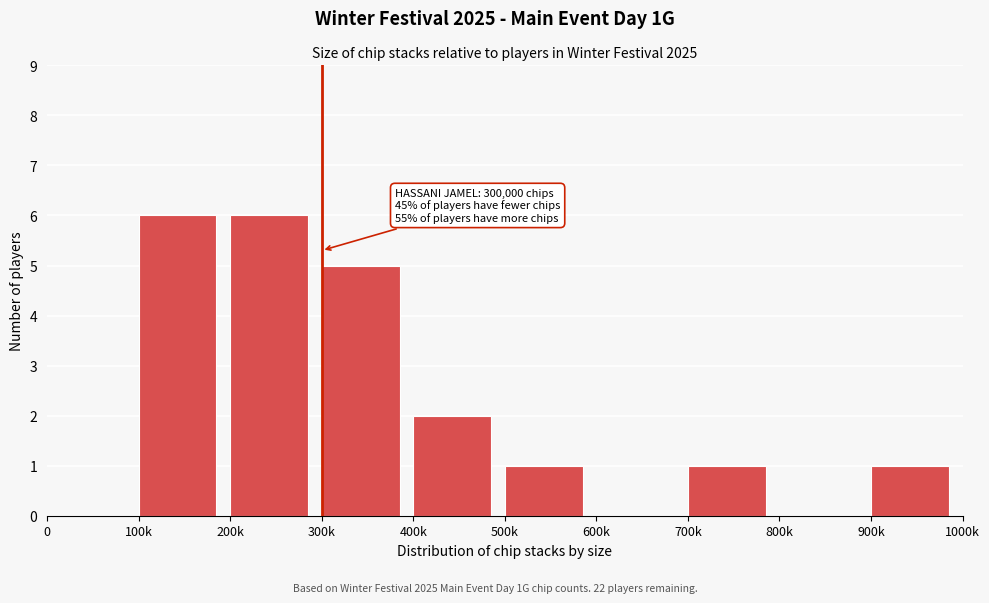

Reading right to left, transcribe all the data shown in this chart.

900k=1	800k=0	700k=1	600k=0	500k=1	400k=2	300k=5	200k=6	100k=6	0=0